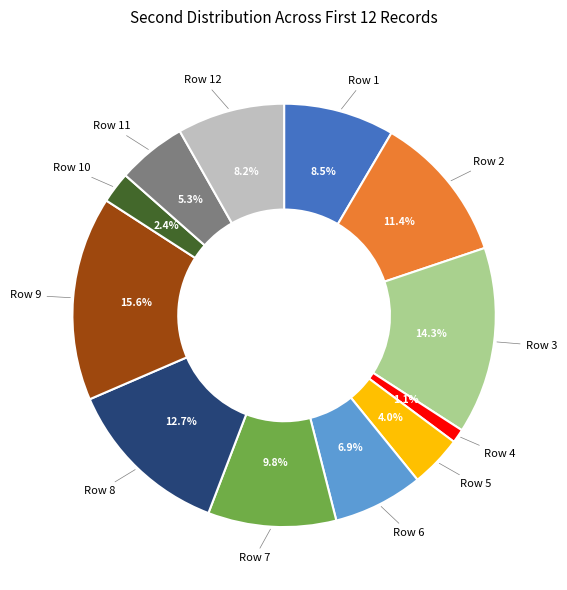

Is there any slice that represents more than half of the pie?

No